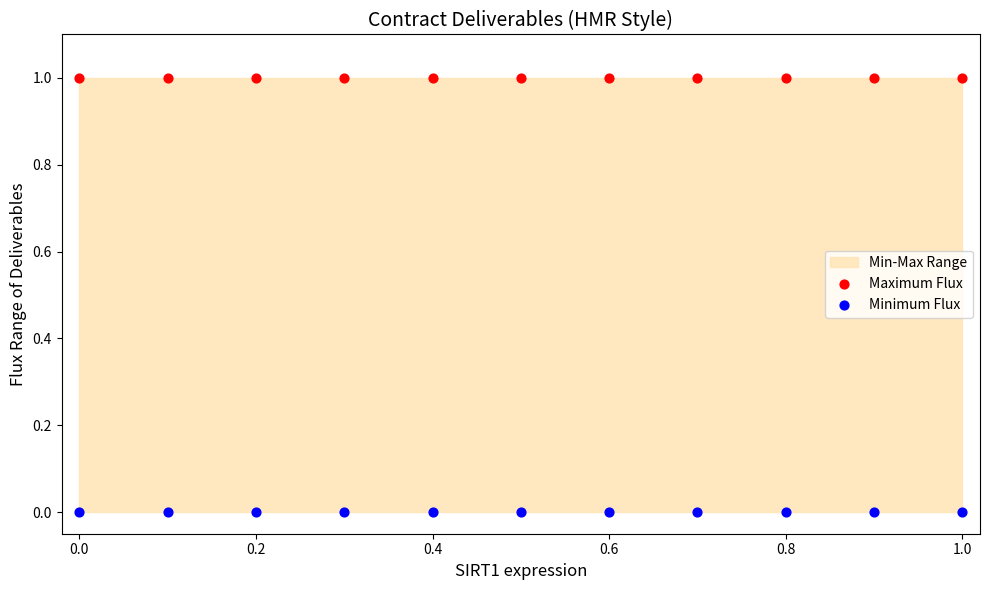

Which series reaches the minimum Y coordinate?

Minimum Flux